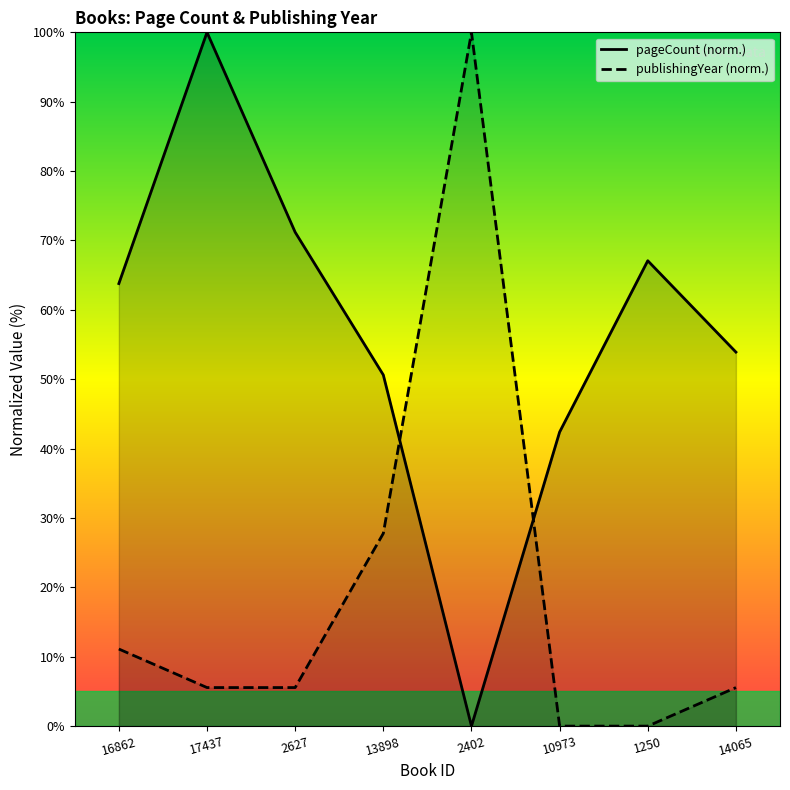

Which series changed the most between 10973 and 14065?

pageCount